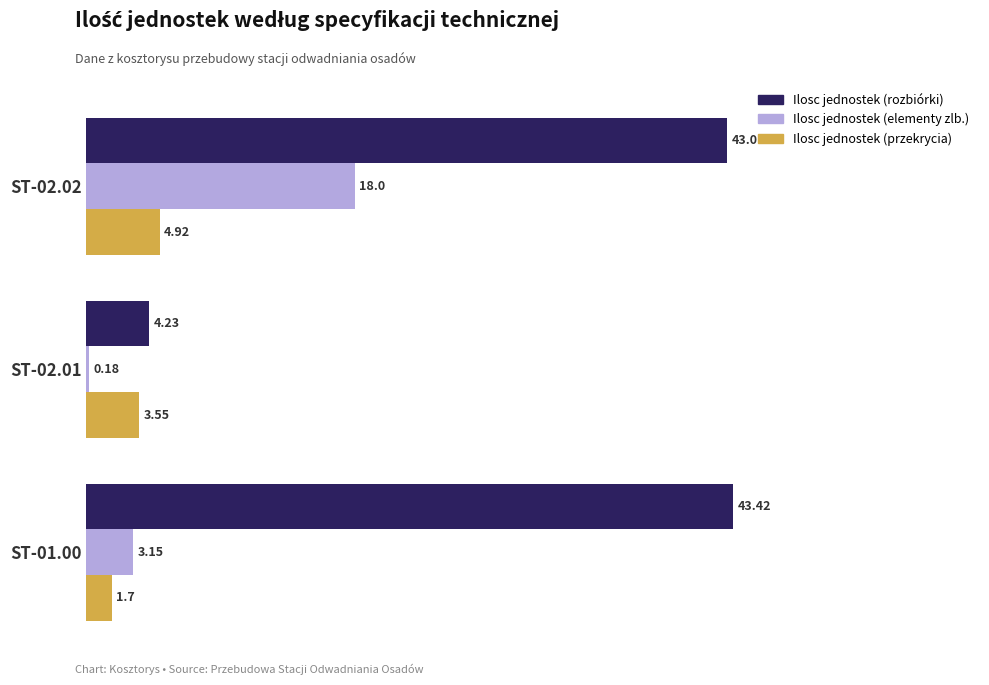

What is the sum of the Ilosc jednostek (rozbiórki) values at ST-02.01 and ST-01.00?

47.7